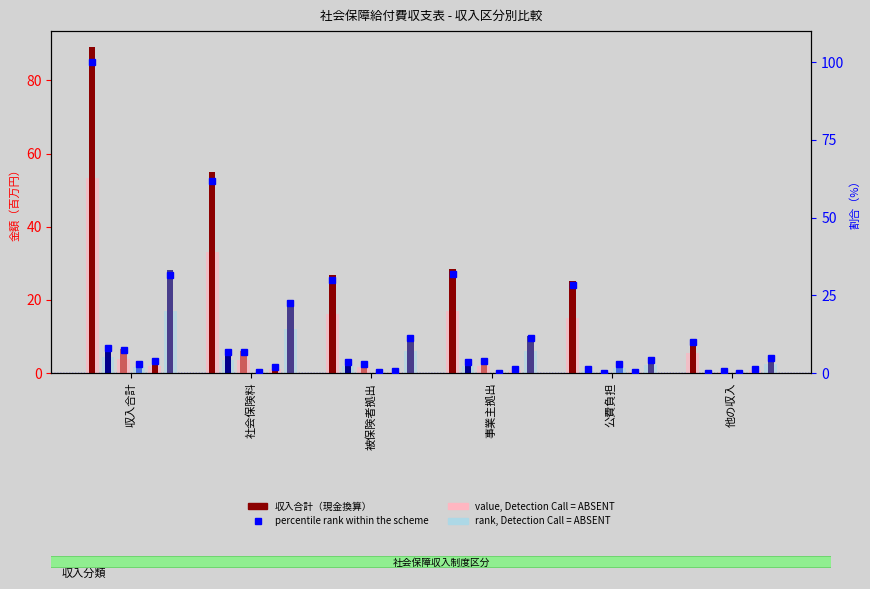

Which category has the lowest value in the 厚生年金保険 series?

公費負担